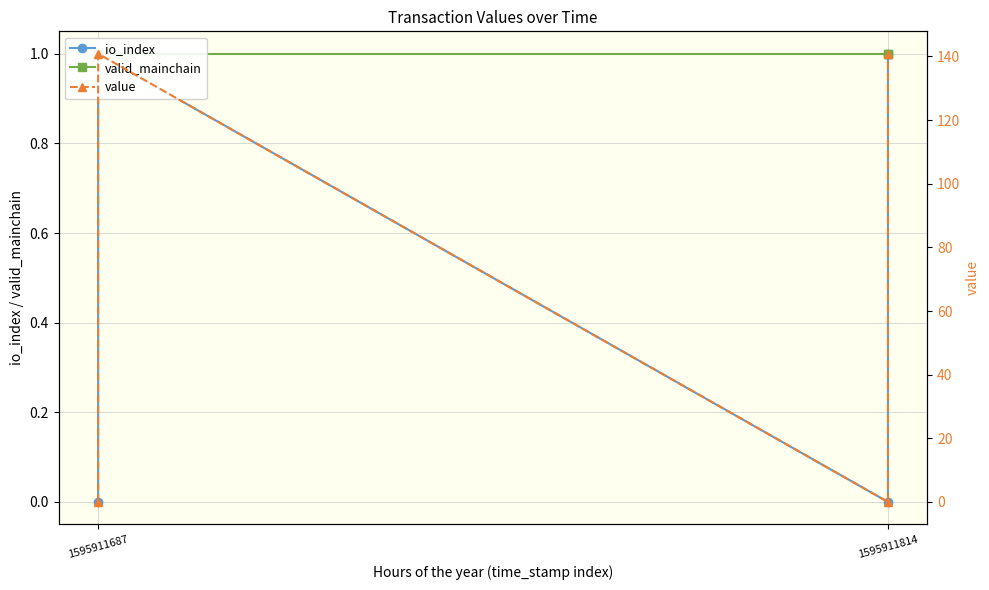

How many values in the value series are below 140?

2